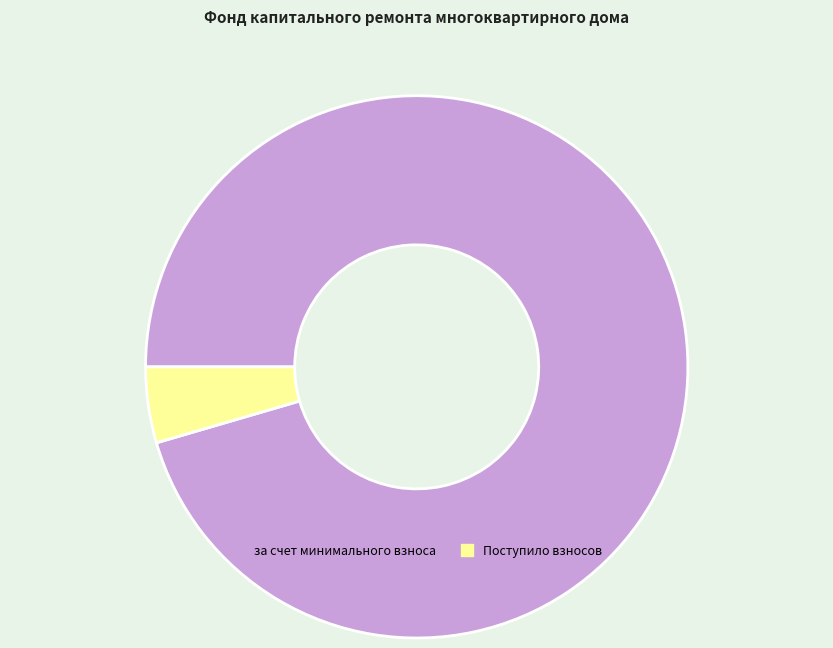

The за счет минимального взноса slice represents 95% of the pie. True or false?

True